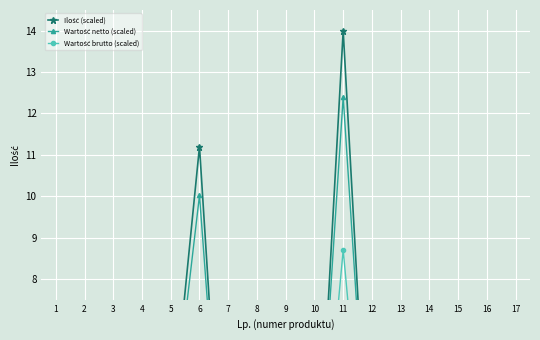

Between which two adjacent categories do Wartość netto (scaled) and Ilość (scaled) first intersect?

1 and 2